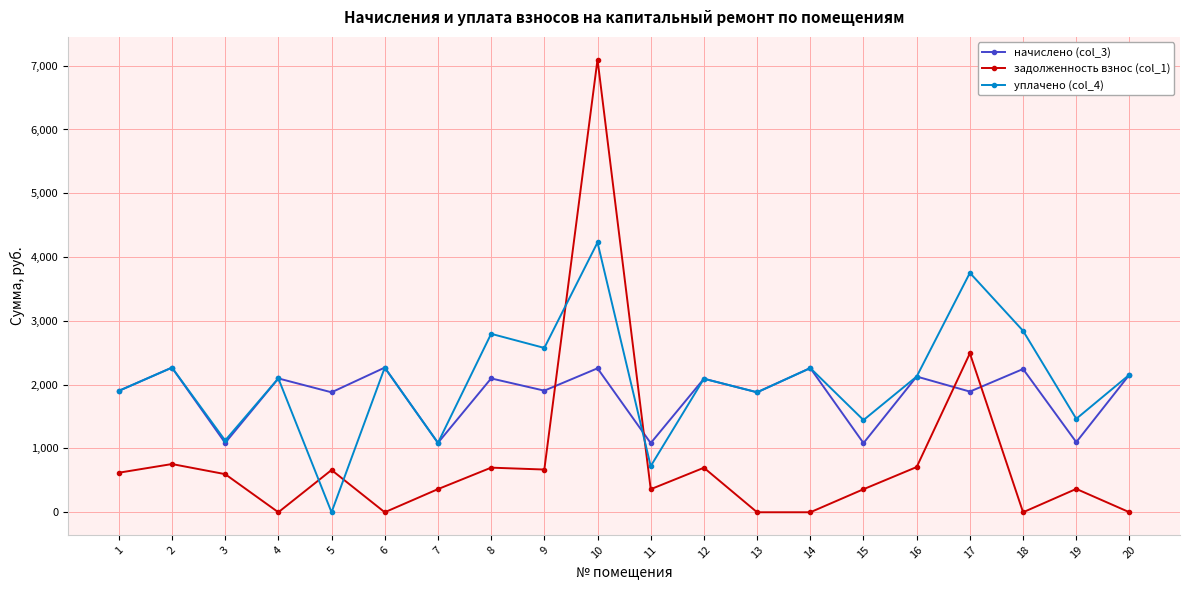

What is the value of the начислено (col_3) point at the 15th from the left?

1084.0